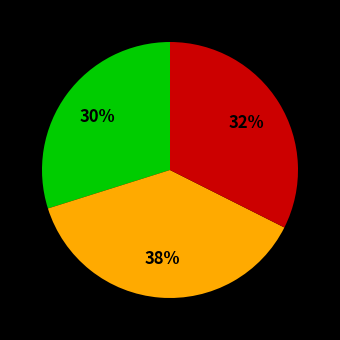

To the nearest percent, what is the average slice percentage?

33%